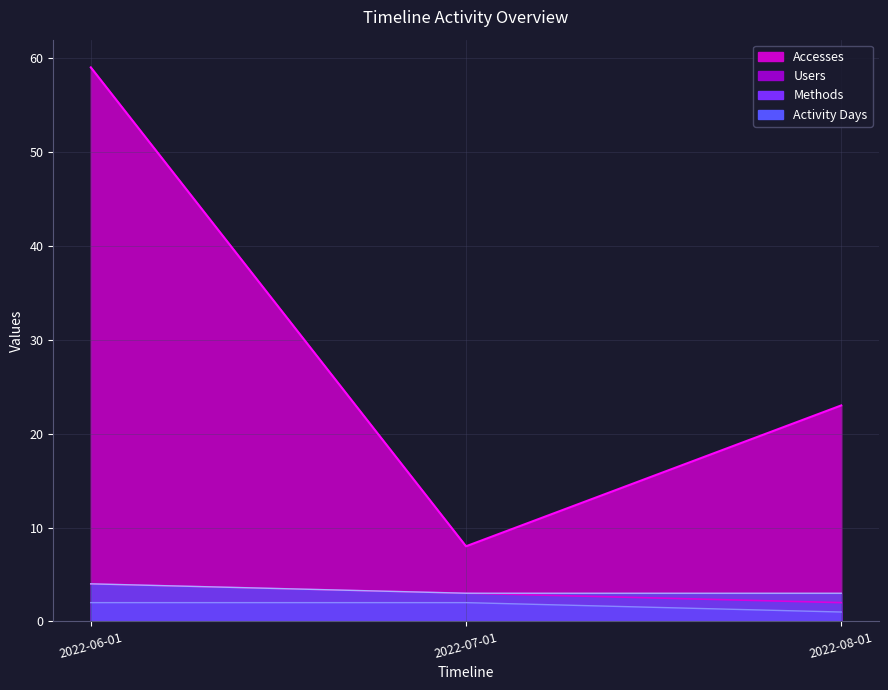

True or false: Methods has a value of 1 at 2022-08-01.

False